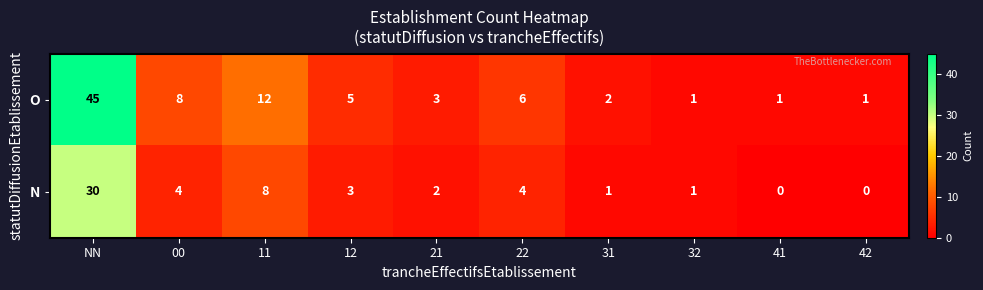

List the series in order of their peak value, highest first.

O, N